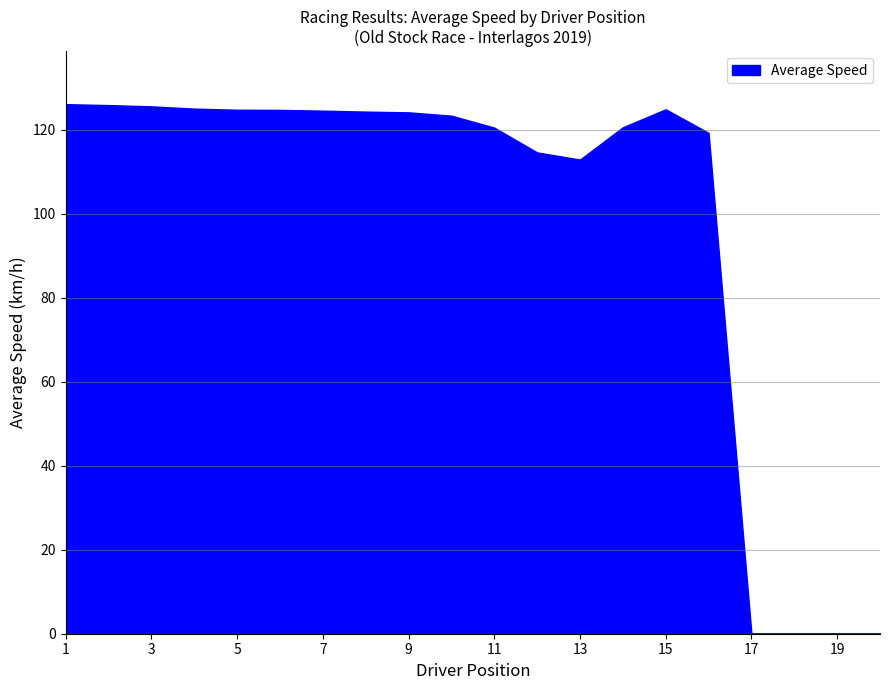

What is the greatest value displayed?

126.1